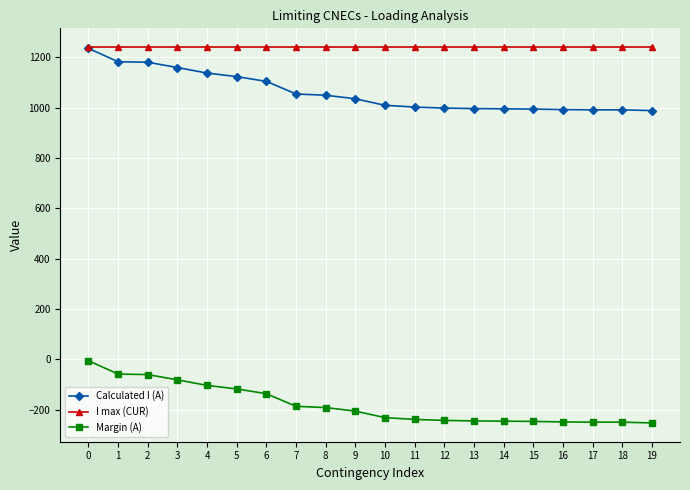

What is the value of the Margin (A) point at the 19th from the left?

-249